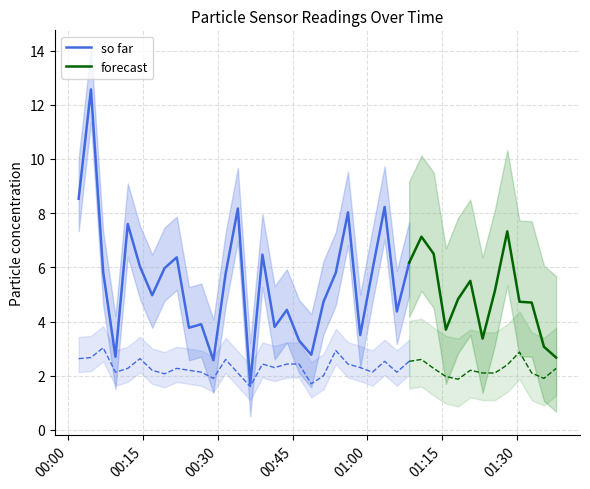

In SDS_P1, how many points are lower than both neighbors (excluding endpoints)?

11